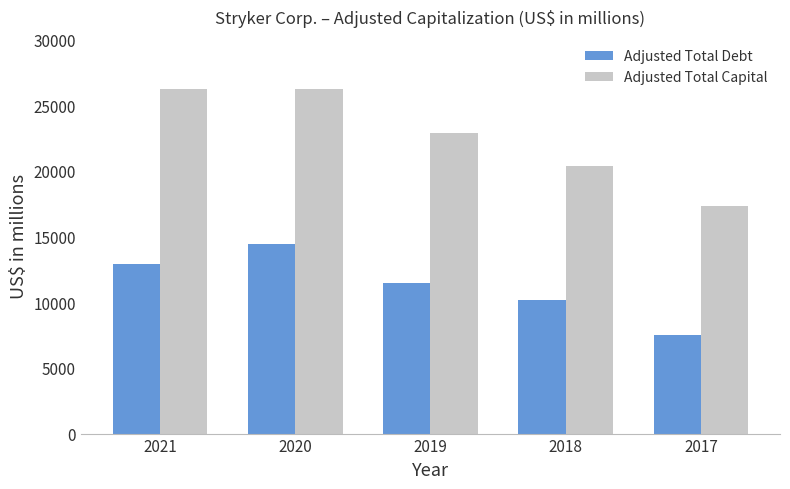

At how many categories does at least one series exceed 18174?

4